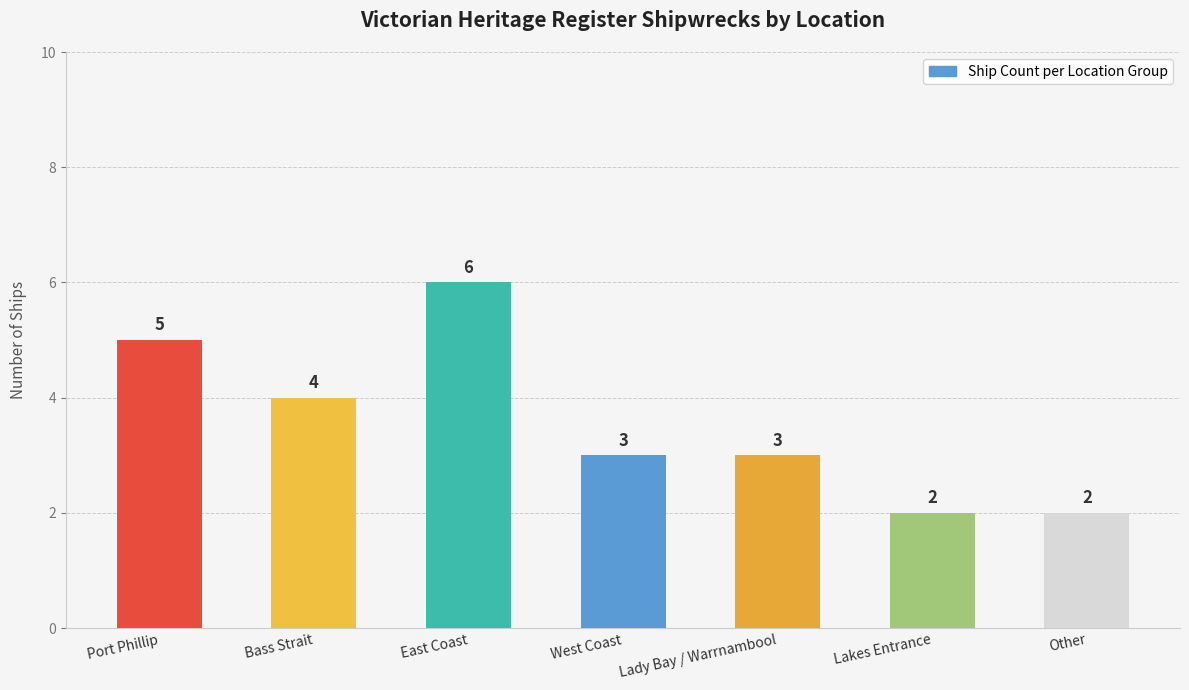

What is the maximum value shown in the chart?

6